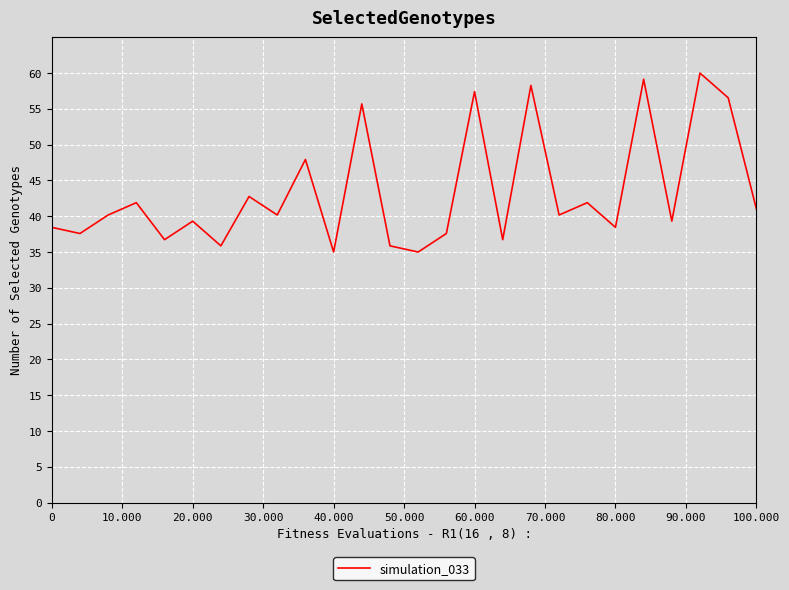

What is the difference between the maximum and minimum values?

25.0